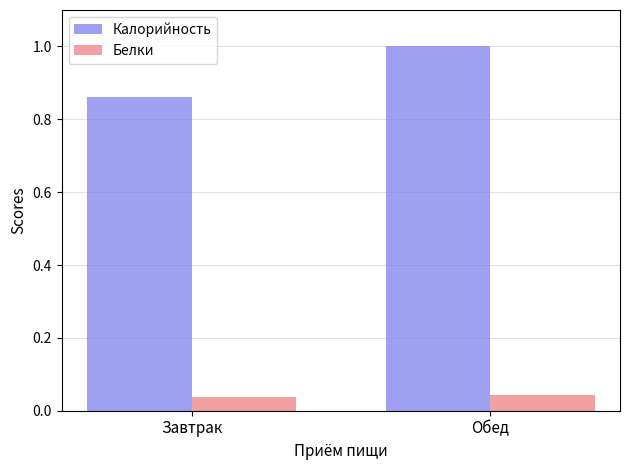

Which series changed the most between Завтрак and Обед?

Калорийность